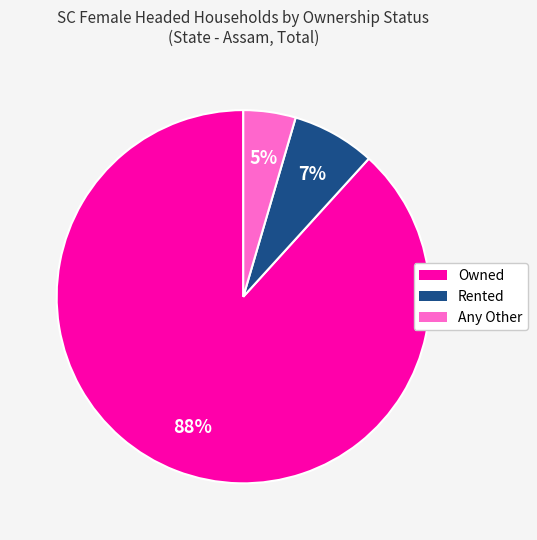

To the nearest percent, what is the combined percentage of Rented and Owned?

95%